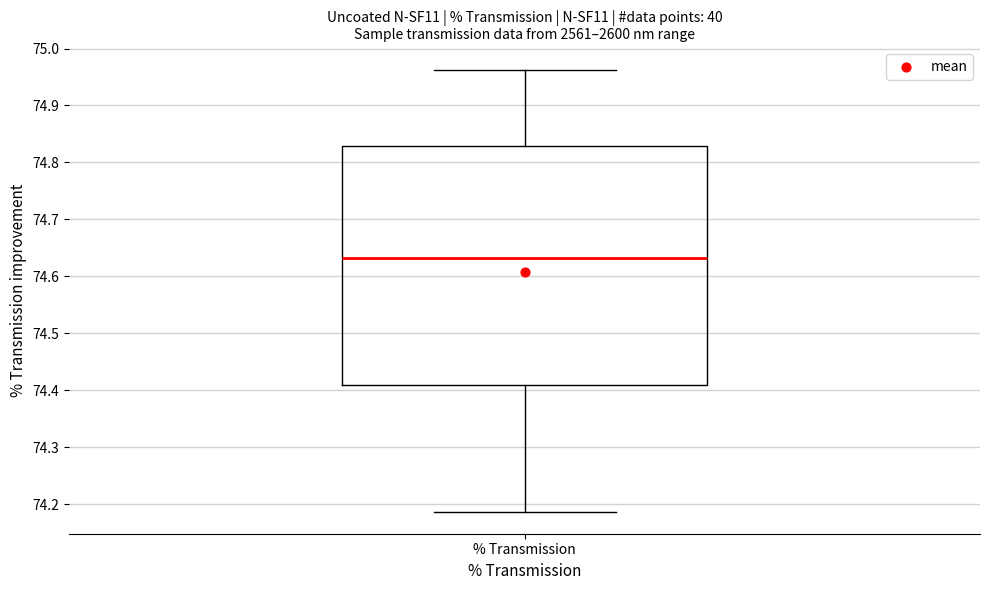

Transcribe this box plot: give where the median line is, the range the box spans, and where the two whiskers end, as read against the y-axis. The values are not printed on the chart, so give them approximately, as read against the axis.

median 74.63, box 74.41 to 74.83, whiskers 74.19 to 74.96